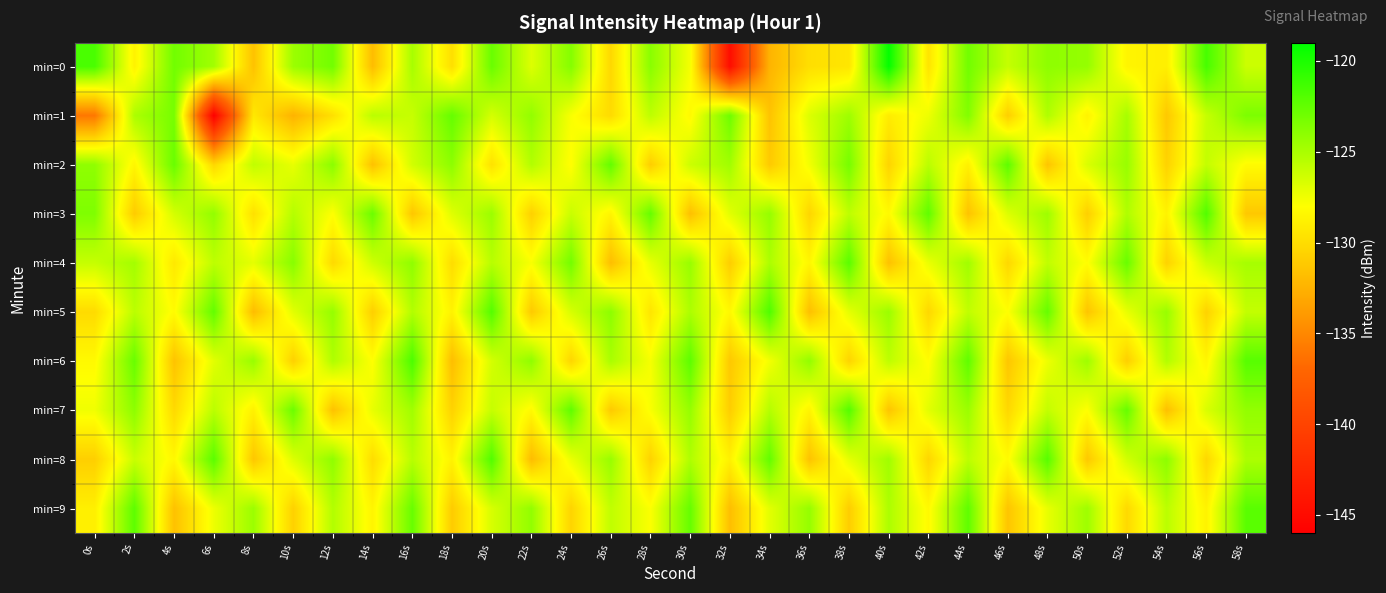

Reading left to right, what are all the values shown in this chart?

min=0: 0s=-121.6	2s=-128.7	4s=-123.0	6s=-124.7	8s=-131.6	10s=-124.5	12s=-123.0	14s=-131.9	16s=-124.9	18s=-129.9	20s=-122.7	22s=-126.8	24s=-123.7	26s=-130.3	28s=-123.9	30s=-127.7	32s=-144.8	34s=-132.4	36s=-129.9	38s=-129.5	40s=-119.2	42s=-129.6	44s=-123.0	46s=-126.0	48s=-124.1	50s=-124.3	52s=-128.6	54s=-128.9	56s=-121.5	58s=-126.2
min=1: 0s=-136.0	2s=-125.1	4s=-123.2	6s=-145.9	8s=-129.3	10s=-132.4	12s=-129.8	14s=-125.6	16s=-126.0	18s=-122.6	20s=-126.5	22s=-124.2	24s=-127.8	26s=-130.1	28s=-125.7	30s=-128.3	32s=-122.9	34s=-131.5	36s=-126.8	38s=-124.6	40s=-129.1	42s=-127.4	44s=-123.6	46s=-130.8	48s=-125.2	50s=-128.7	52s=-124.9	54s=-131.2	56s=-126.0	58s=-123.4
min=2: 0s=-124.1	2s=-128.5	4s=-122.7	6s=-130.3	8s=-125.8	10s=-127.2	12s=-123.9	14s=-131.6	16s=-126.4	18s=-124.0	20s=-129.7	22s=-125.3	24s=-128.1	26s=-122.5	28s=-130.9	30s=-126.2	32s=-124.7	34s=-131.1	36s=-127.6	38s=-123.2	40s=-130.5	42s=-125.6	44s=-128.8	46s=-122.3	48s=-131.4	50s=-126.7	52s=-124.4	54s=-130.6	56s=-125.9	58s=-128.2
min=3: 0s=-123.5	2s=-131.0	4s=-126.5	6s=-124.2	8s=-129.8	10s=-125.4	12s=-128.0	14s=-122.8	16s=-131.3	18s=-126.9	20s=-124.5	22s=-130.7	24s=-126.1	26s=-128.6	28s=-122.6	30s=-131.7	32s=-127.0	34s=-124.3	36s=-130.4	38s=-125.7	40s=-128.3	42s=-122.4	44s=-131.5	46s=-126.8	48s=-124.6	50s=-130.8	52s=-125.2	54s=-128.7	56s=-121.9	58s=-131.2
min=4: 0s=-126.0	2s=-124.8	4s=-129.3	6s=-125.7	8s=-127.1	10s=-123.8	12s=-130.2	14s=-126.3	16s=-124.1	18s=-130.0	20s=-125.5	22s=-127.8	24s=-123.1	26s=-131.8	28s=-127.2	30s=-124.4	32s=-130.9	34s=-125.1	36s=-128.5	38s=-122.2	40s=-131.6	42s=-127.3	44s=-124.7	46s=-130.3	48s=-125.8	50s=-128.1	52s=-122.7	54s=-130.6	56s=-126.2	58s=-124.9
min=5: 0s=-130.1	2s=-125.6	4s=-128.2	6s=-122.5	8s=-131.9	10s=-127.0	12s=-124.3	14s=-130.8	16s=-125.3	18s=-128.7	20s=-122.0	22s=-131.1	24s=-126.6	26s=-124.0	28s=-129.5	30s=-125.1	32s=-128.4	34s=-121.8	36s=-131.7	38s=-127.1	40s=-124.5	42s=-130.3	44s=-125.8	46s=-128.0	48s=-122.6	50s=-131.4	52s=-127.2	54s=-124.4	56s=-130.6	58s=-125.9
min=6: 0s=-128.3	2s=-122.7	4s=-131.5	6s=-127.0	8s=-124.4	10s=-130.7	12s=-125.2	14s=-128.0	16s=-121.7	18s=-131.8	20s=-126.5	22s=-124.1	24s=-130.4	26s=-125.0	28s=-127.7	30s=-122.3	32s=-131.2	34s=-127.6	36s=-124.2	38s=-130.5	40s=-125.7	42s=-128.1	44s=-122.4	46s=-131.3	48s=-127.4	50s=-124.6	52s=-130.8	54s=-125.3	56s=-128.5	58s=-122.1
min=7: 0s=-127.5	2s=-124.0	4s=-130.2	6s=-125.6	8s=-128.8	10s=-122.8	12s=-131.6	14s=-127.2	16s=-124.7	18s=-130.6	20s=-126.0	22s=-128.3	24s=-122.4	26s=-131.1	28s=-127.8	30s=-124.3	32s=-130.9	34s=-125.4	36s=-128.6	38s=-122.0	40s=-131.4	42s=-127.0	44s=-124.5	46s=-130.3	48s=-125.9	50s=-128.0	52s=-122.6	54s=-131.7	56s=-126.7	58s=-124.2
min=8: 0s=-130.8	2s=-126.1	4s=-128.4	6s=-122.2	8s=-131.3	10s=-126.8	12s=-124.1	14s=-130.0	16s=-125.5	18s=-128.7	20s=-121.9	22s=-131.9	24s=-127.3	26s=-124.4	28s=-130.6	30s=-125.2	32s=-128.8	34s=-122.5	36s=-131.5	38s=-127.1	40s=-124.7	42s=-130.4	44s=-125.7	46s=-128.2	48s=-122.1	50s=-131.2	52s=-126.4	54s=-124.0	56s=-130.3	58s=-125.1
min=9: 0s=-128.9	2s=-122.3	4s=-131.6	6s=-127.4	8s=-124.5	10s=-130.7	12s=-125.3	14s=-128.6	16s=-122.7	18s=-131.0	20s=-126.6	22s=-124.2	24s=-130.5	26s=-125.8	28s=-127.9	30s=-122.6	32s=-131.8	34s=-127.0	36s=-124.3	38s=-130.9	40s=-125.1	42s=-128.3	44s=-122.4	46s=-131.4	48s=-127.2	50s=-124.6	52s=-130.2	54s=-125.6	56s=-128.7	58s=-122.2